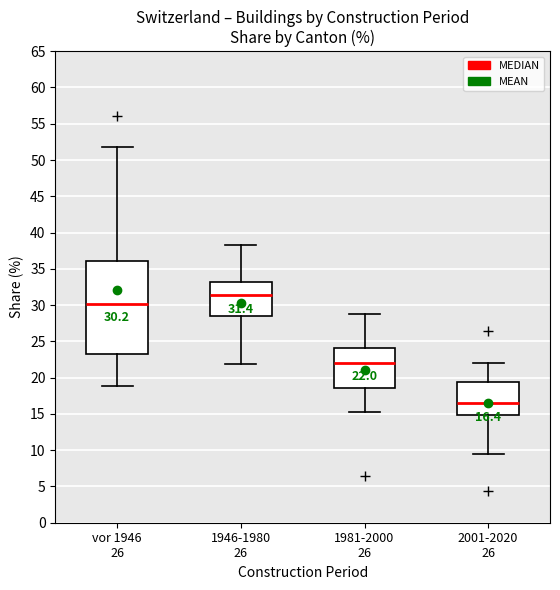

Which box's median line is the highest?

1946-1980 26